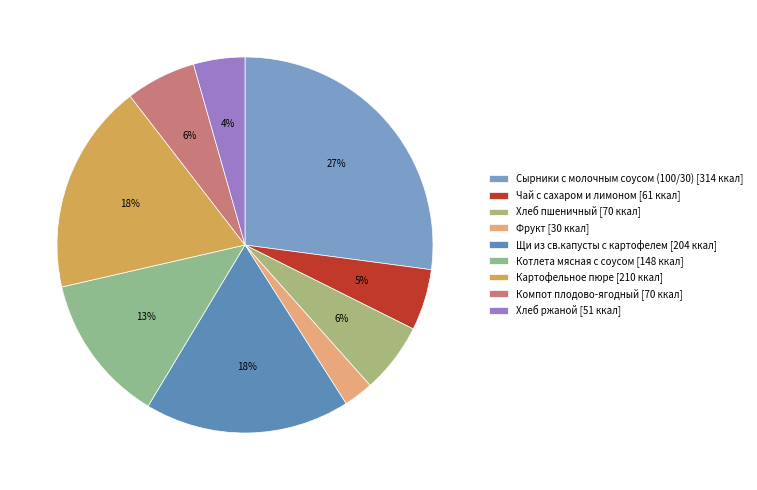

Is there any slice that represents more than half of the pie?

No